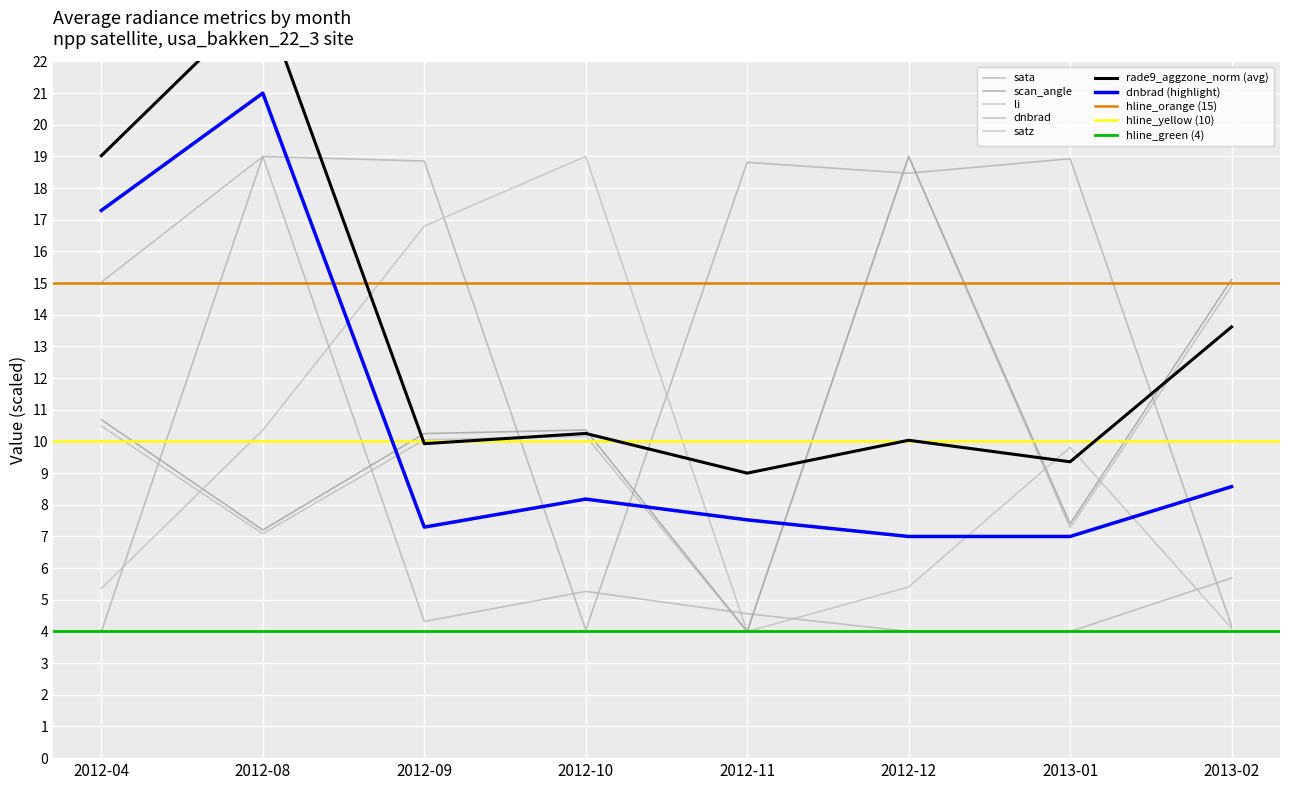

What is the difference between the satz values at 2013-01 and 2012-10?

2.9